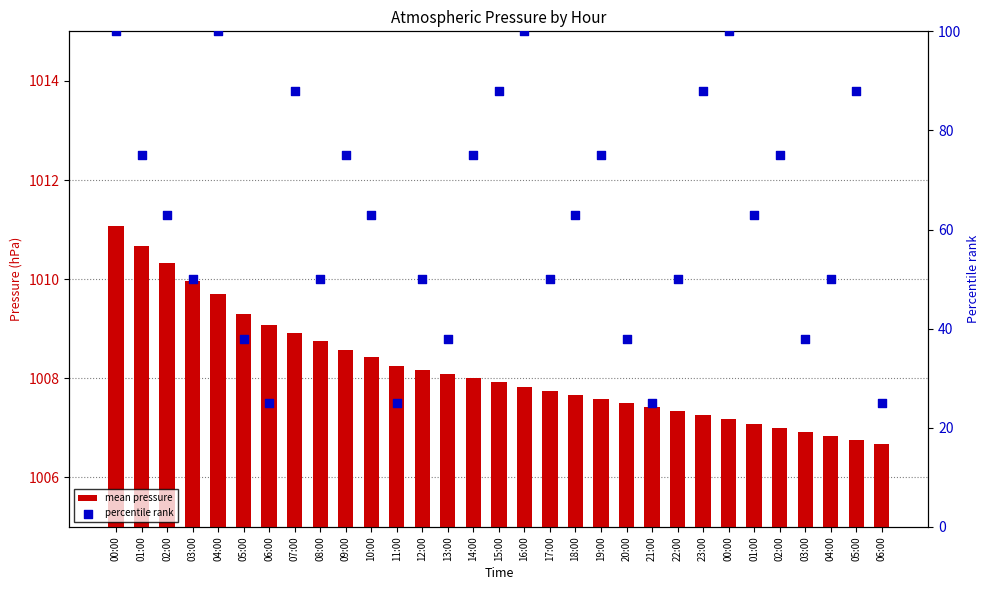

Which series has the widest spread of Y values?

percentile rank